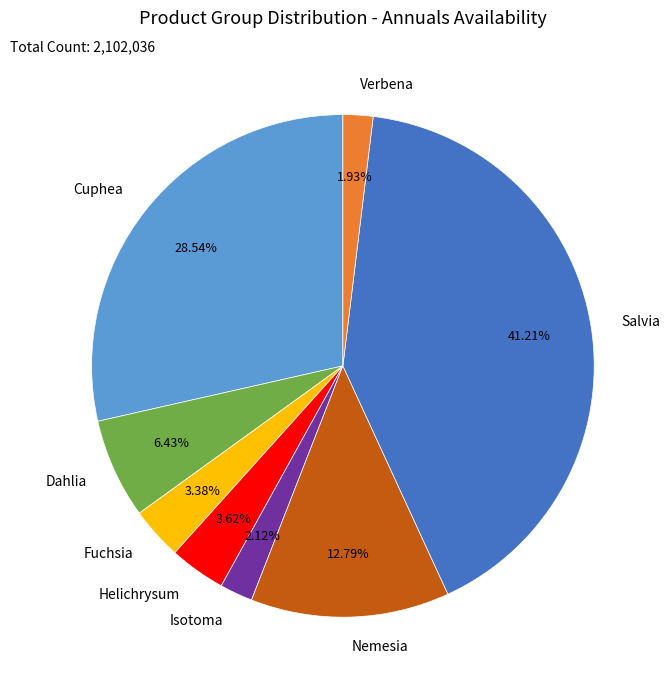

How many slices are in this pie chart?

8